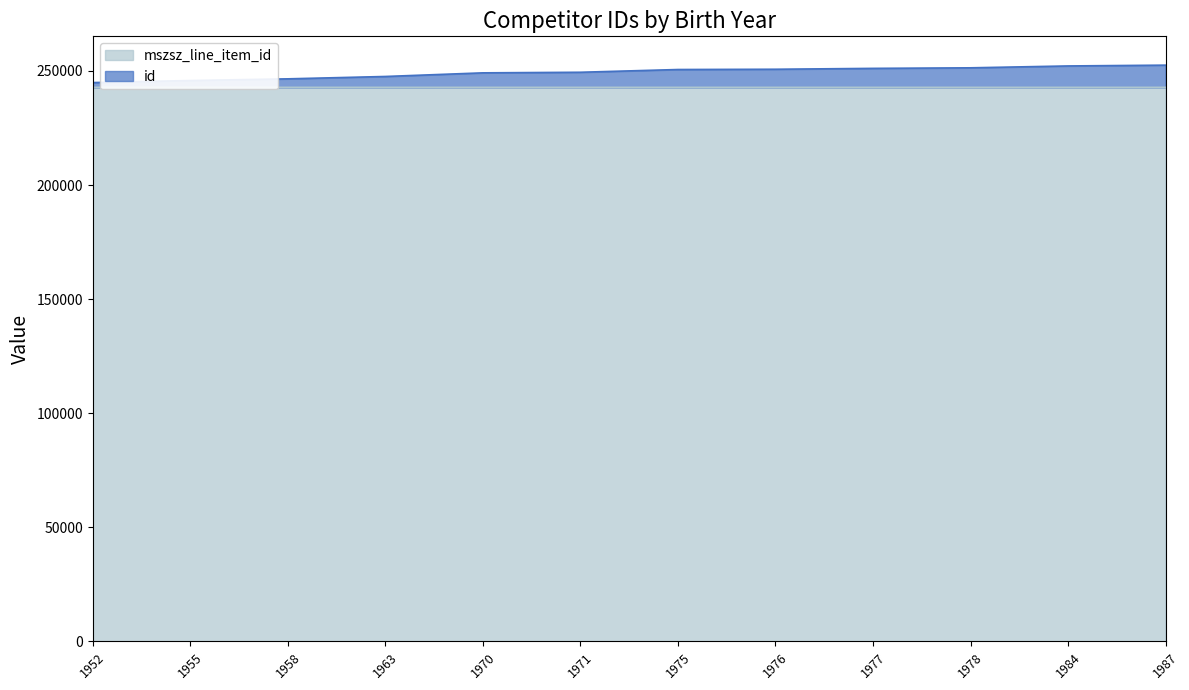

Where does the id series first go above 250633?

1976